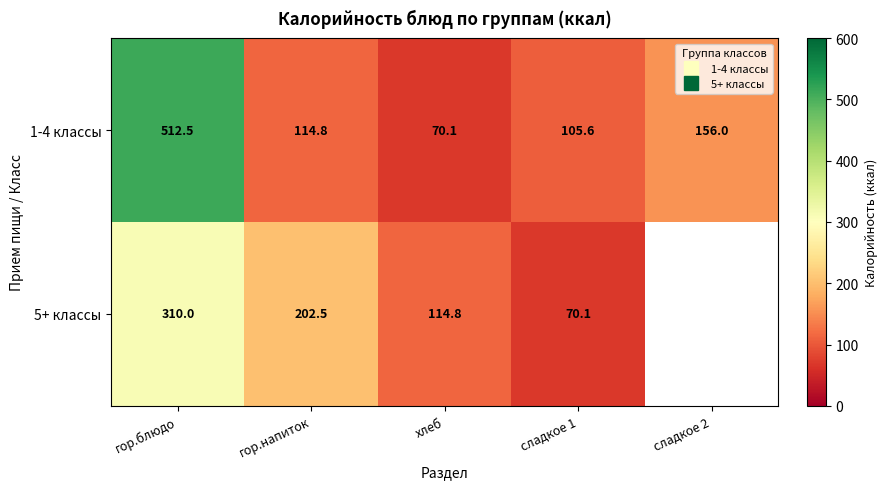

What is the difference between the highest and lowest values at гор.напиток?

87.7